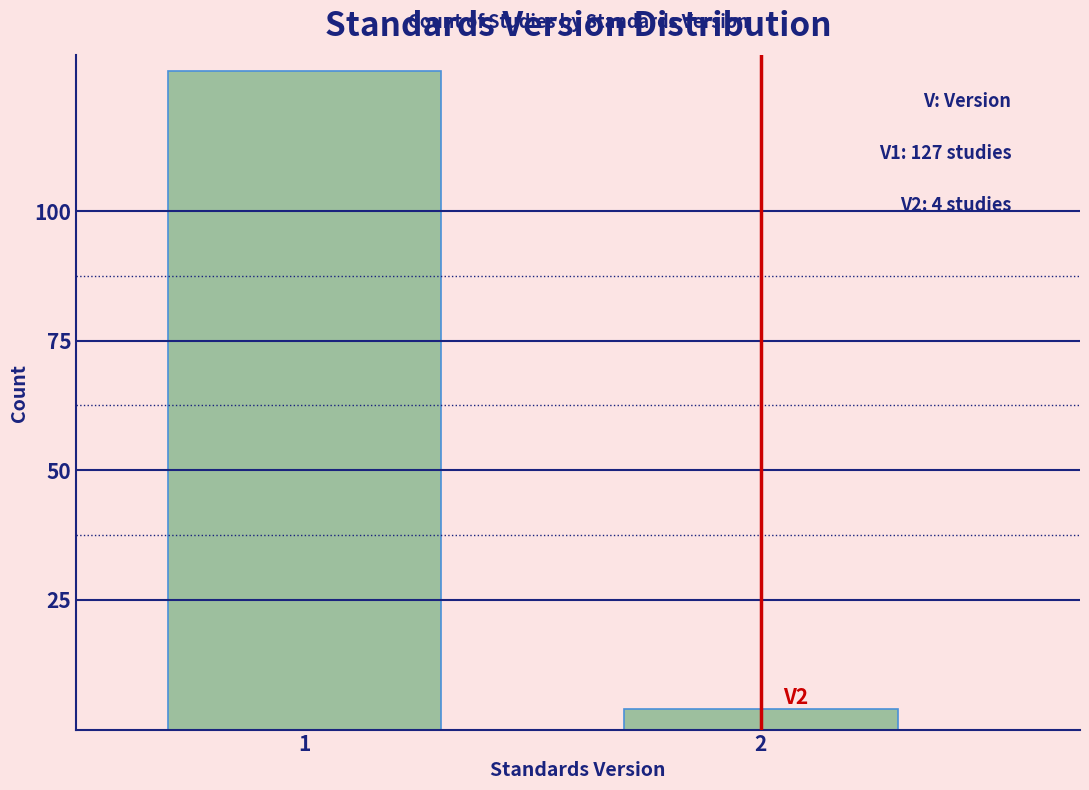

Reading left to right, transcribe all the data shown in this chart.

127	4